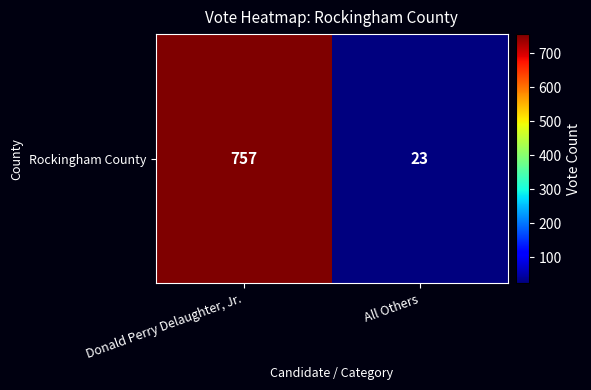

Reading right to left, transcribe all the data shown in this chart.

All Others=23	Donald Perry Delaughter, Jr.=757